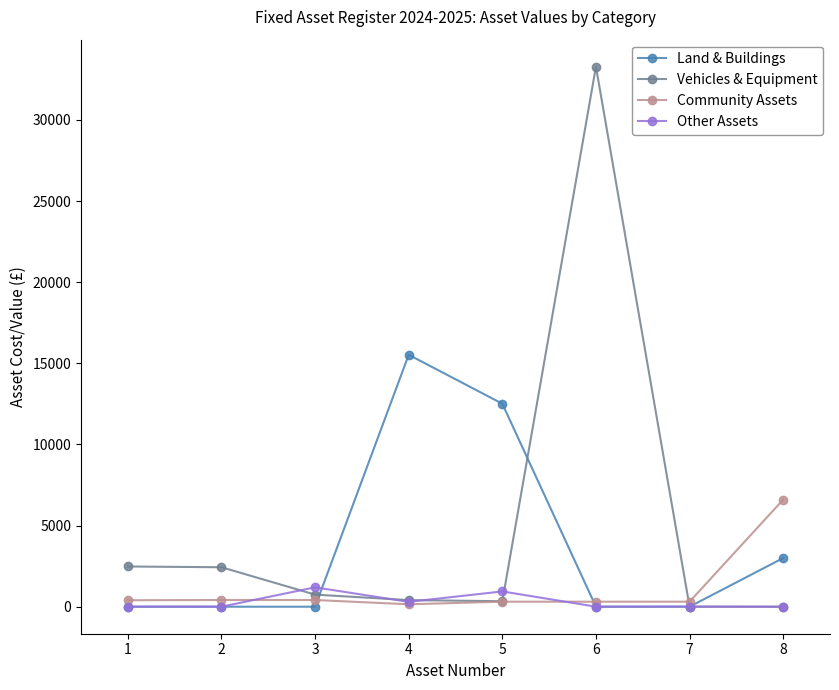

At which category is the sum across all series the highest?

6